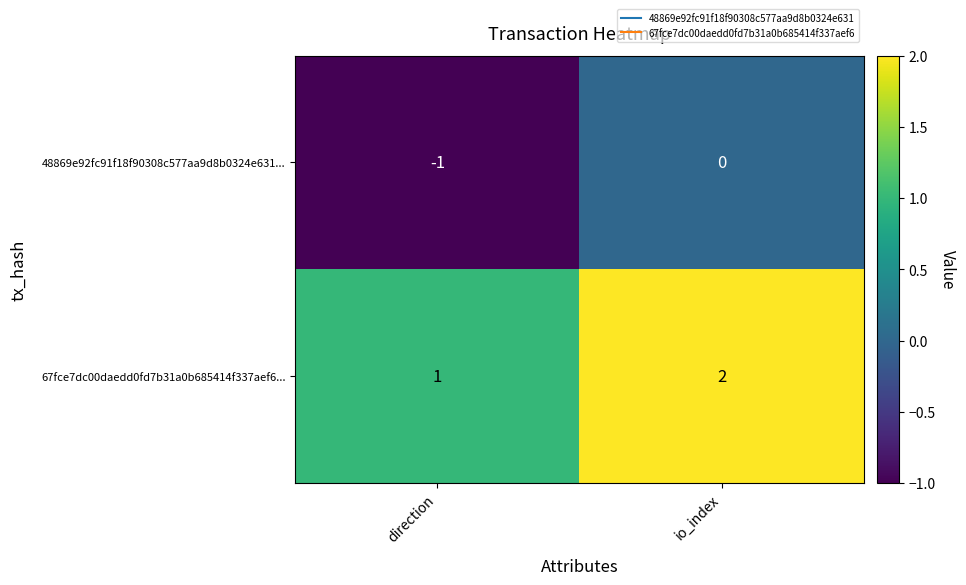

At which label is 48869e92fc91f18f90308c577aa9d8b0324e631... closest to 0?

io_index